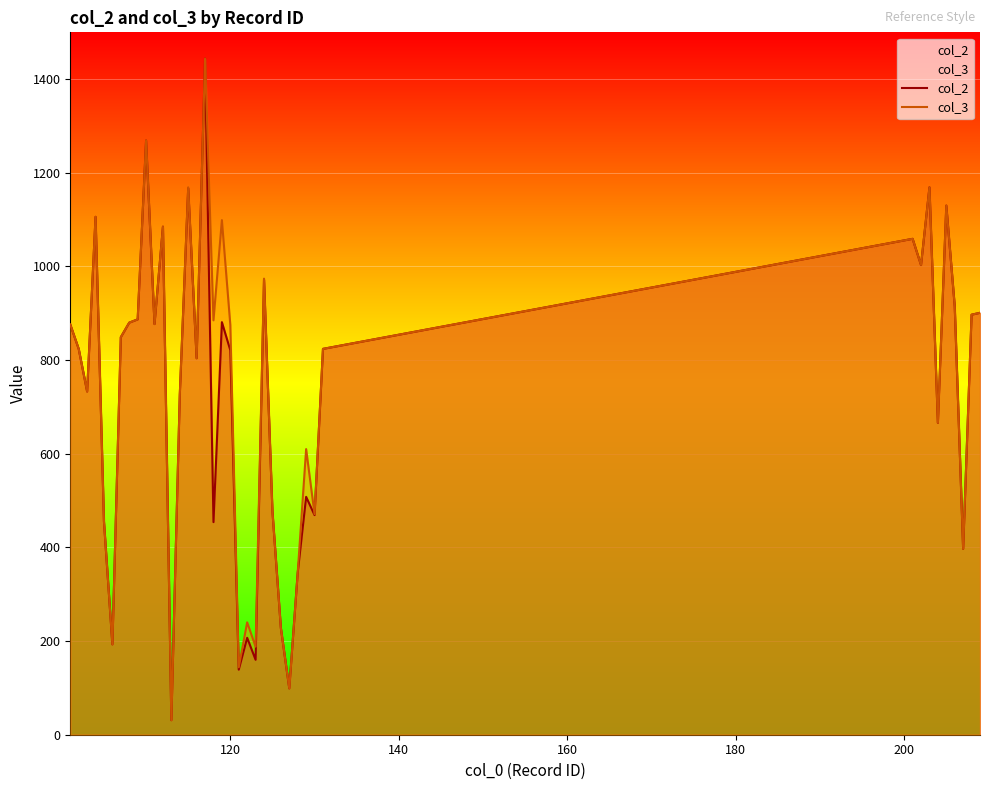

Does the chart display data point markers on the line(s)?

No